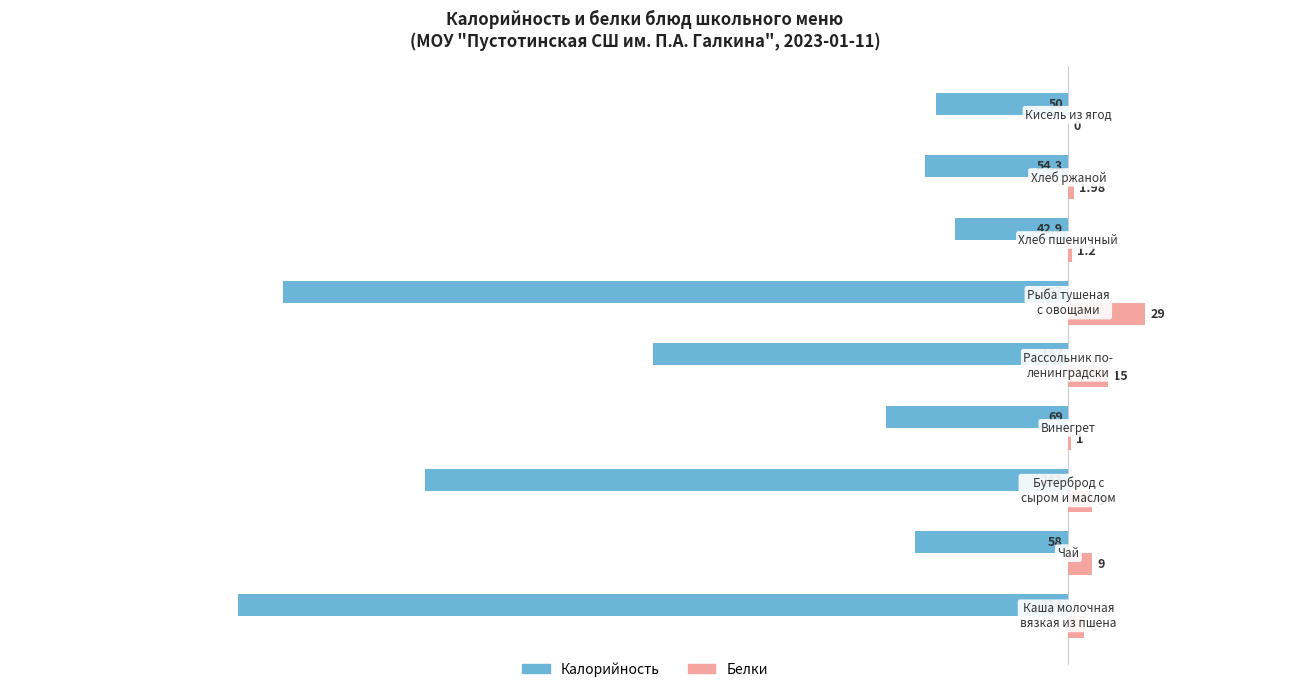

Which series has the largest total across all categories?

Белки